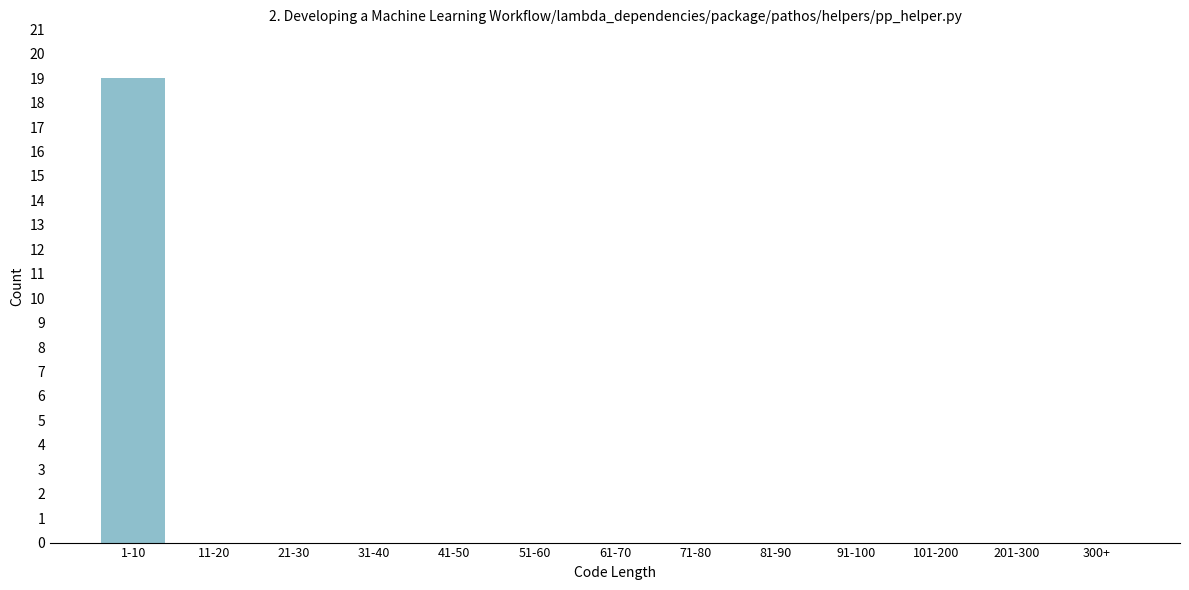

Reading left to right, extract all data points from this chart.

1-10=19	11-20=0	21-30=0	31-40=0	41-50=0	51-60=0	61-70=0	71-80=0	81-90=0	91-100=0	101-200=0	201-300=0	300+=0